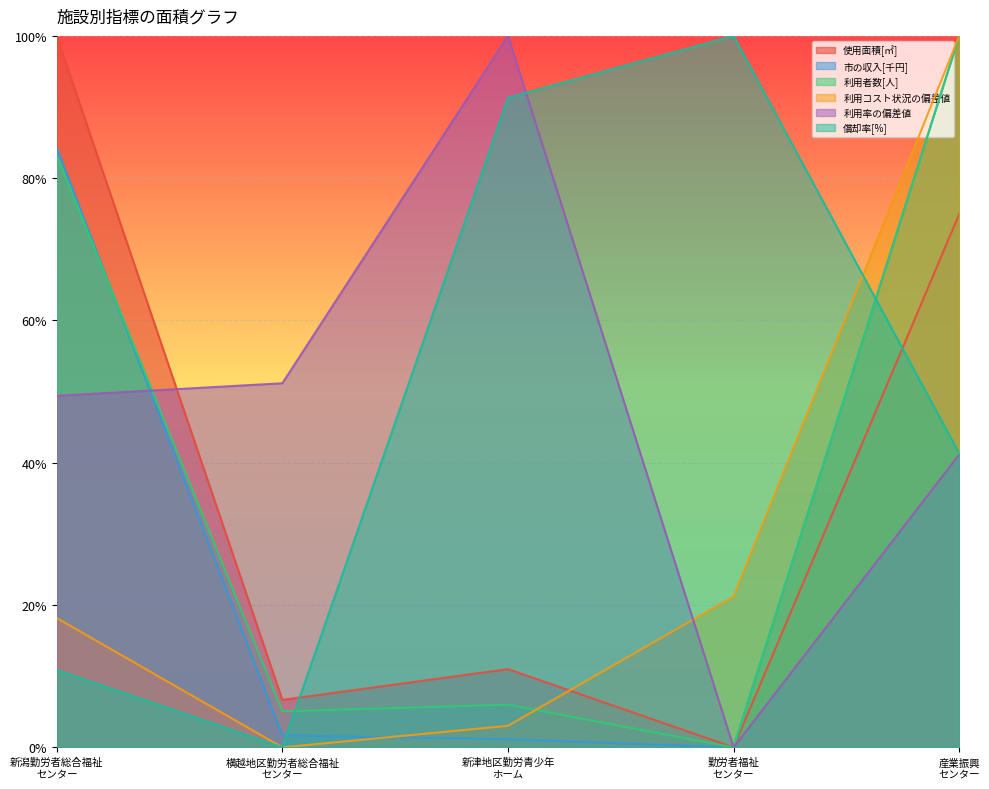

What are all the series names shown in the legend?

使用面積[㎡], 市の収入[千円], 利用者数[人], 利用コスト状況の偏差値, 利用率の偏差値, 償却率[%]